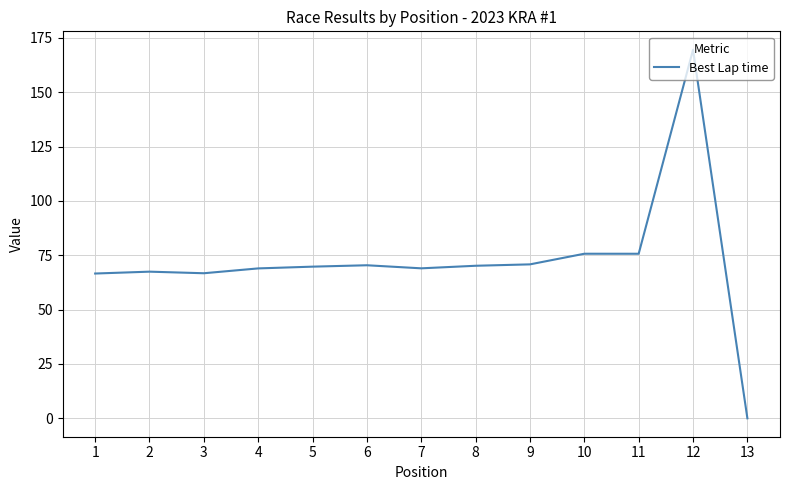

What is the sum of all values?

940.6